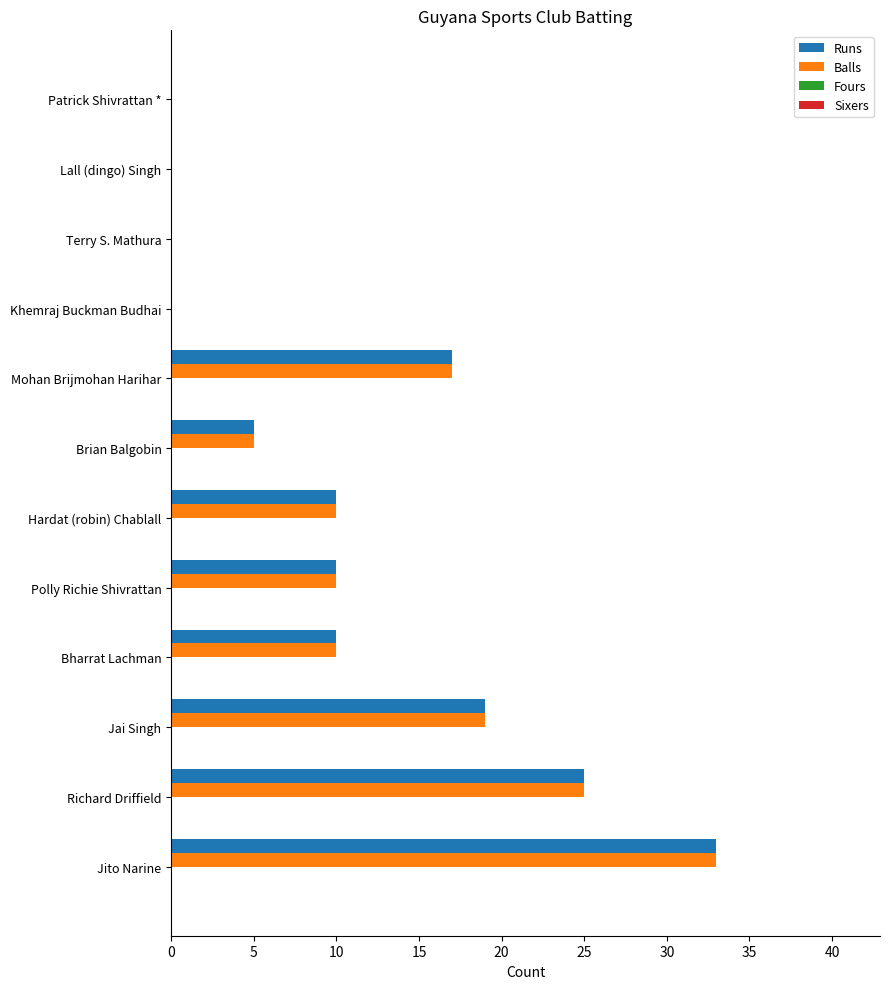

What is the highest value of the Balls series?

33